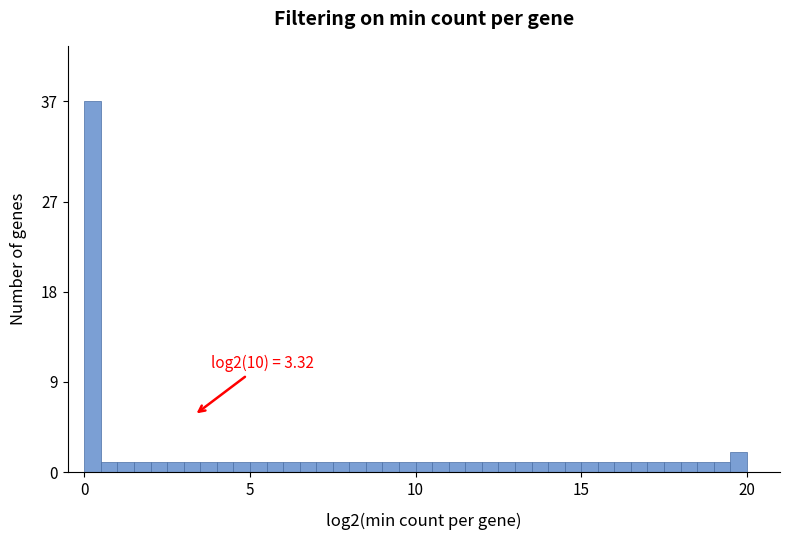

Read against the x-axis, roughly where is the centre of the tallest bar?

0.5